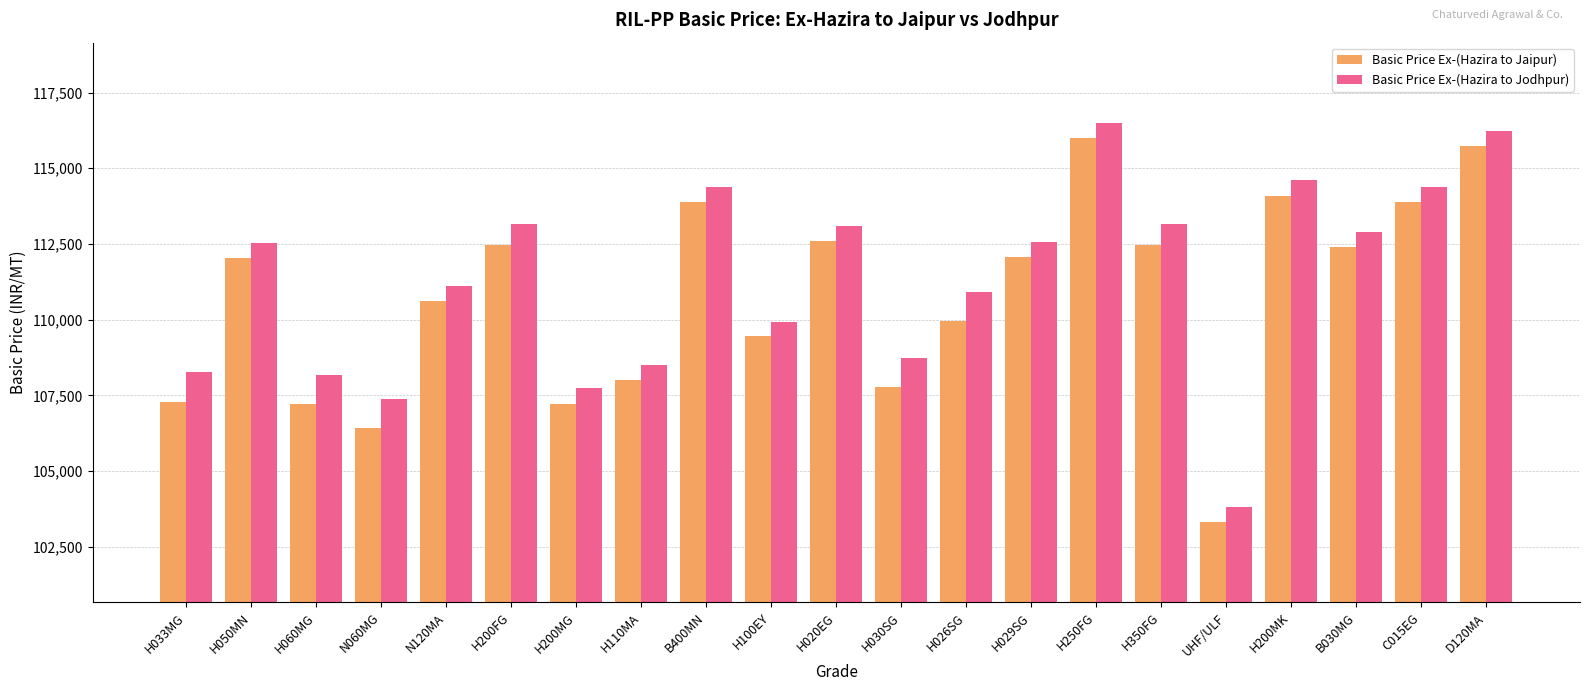

What is the average value of the Basic Price Ex-(Hazira to Jaipur) series?

110709